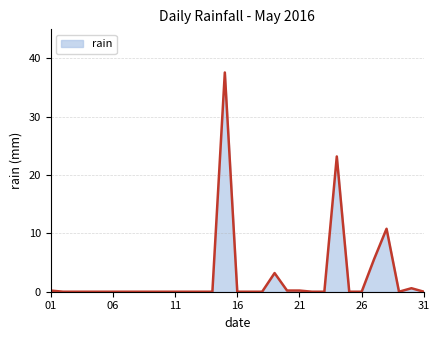

What is the maximum value shown in the chart?

37.6